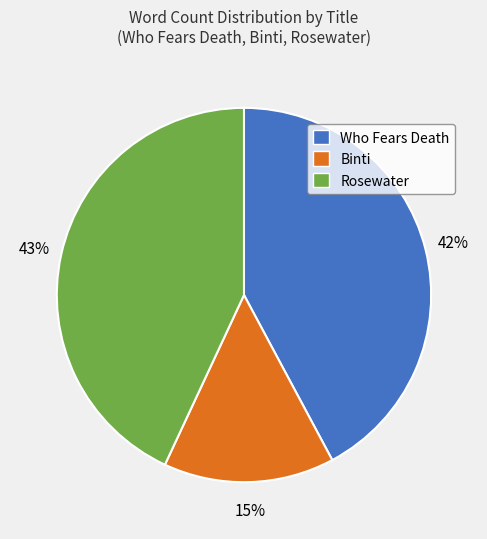

To the nearest percent, what is the combined percentage of Binti and Rosewater?

58%